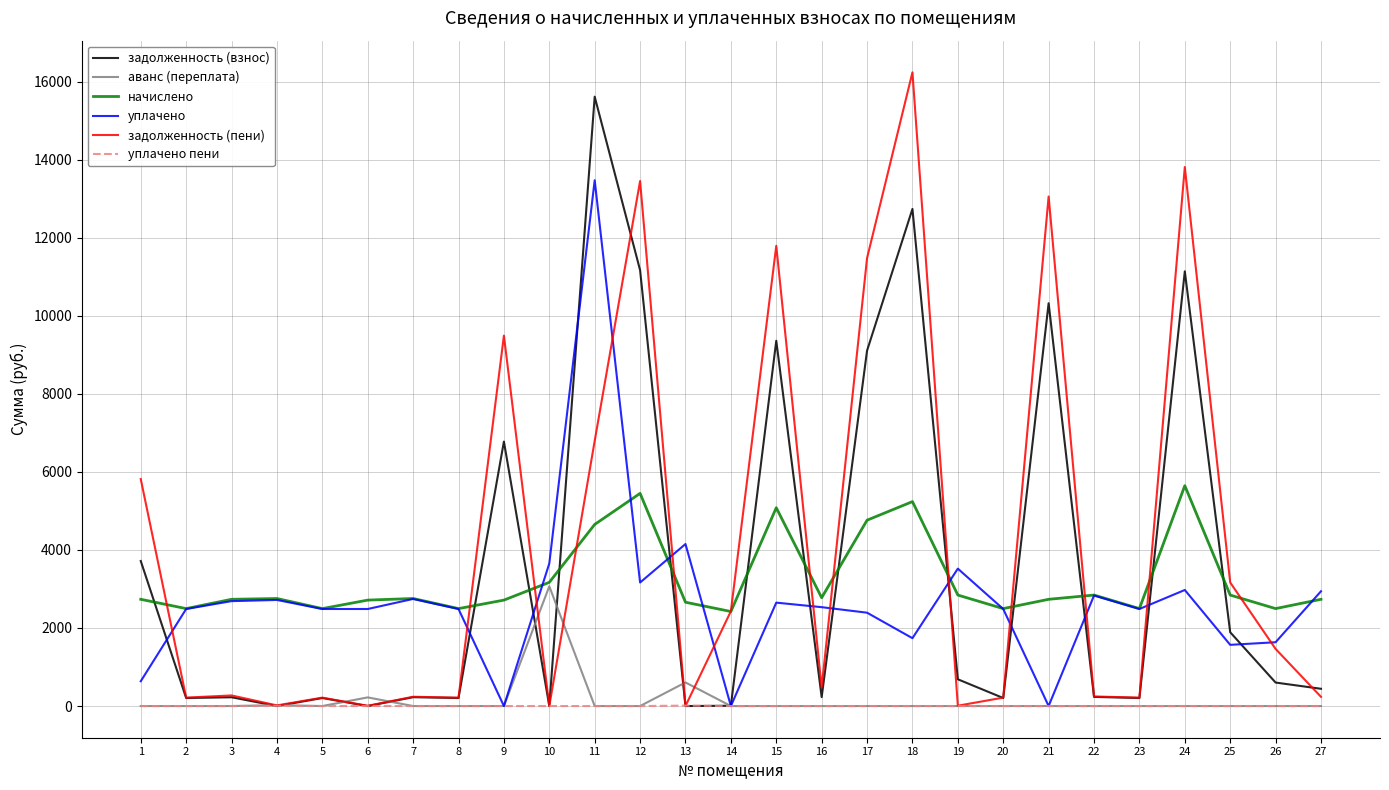

Which series changed the most between 14 and 25?

задолженность (взнос)